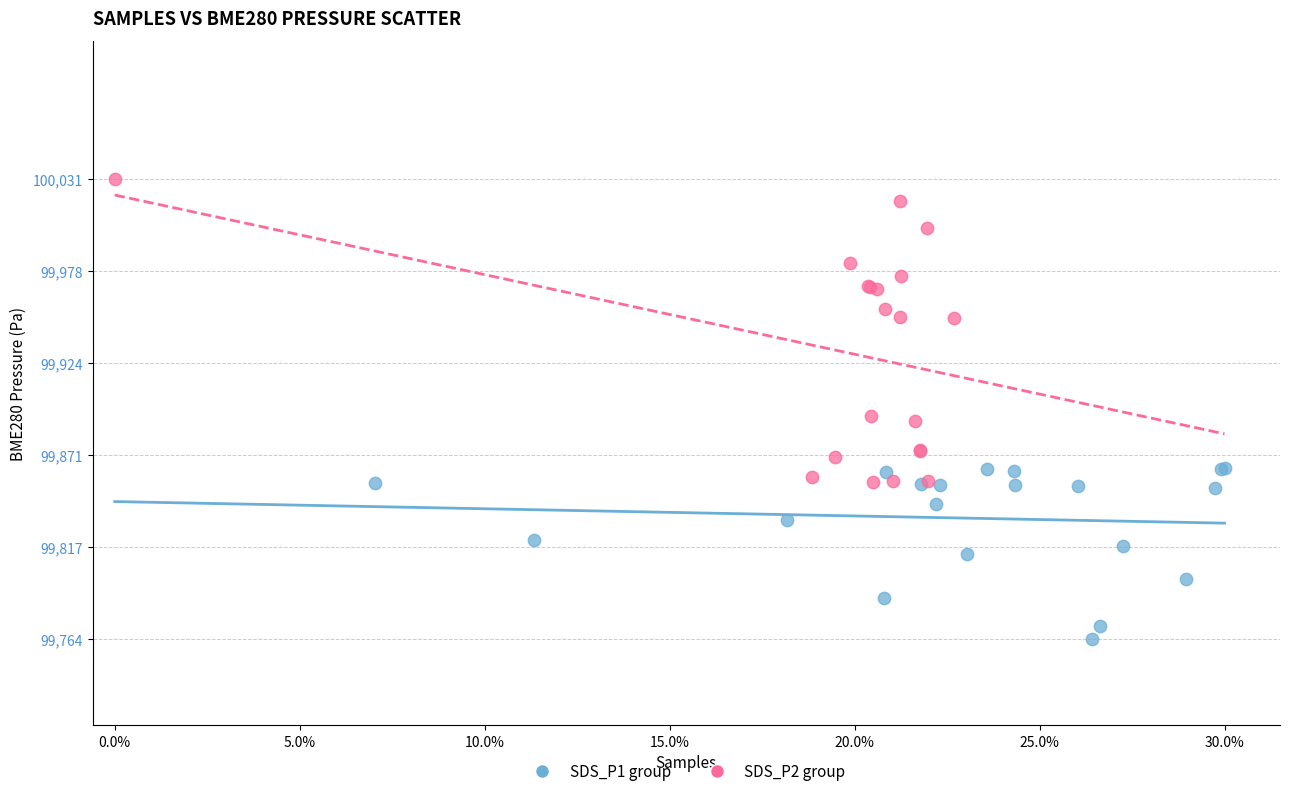

Which series contains the highest Y value?

SDS_P2 group